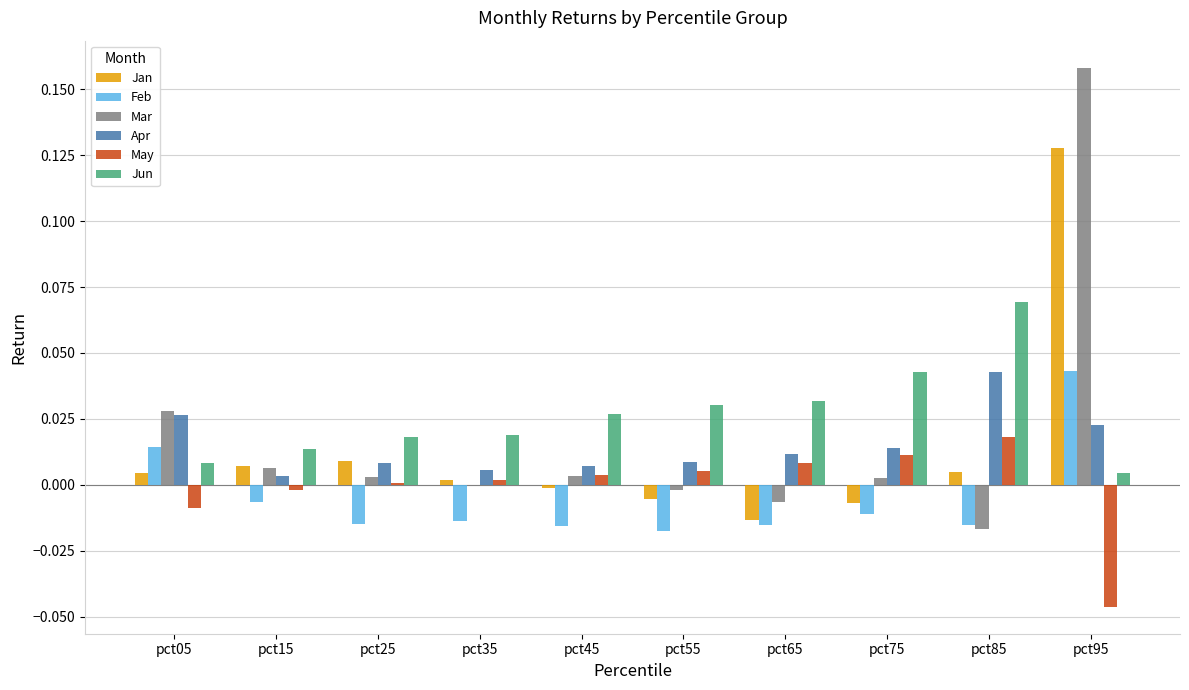

The Jan series shows 0.0 at pct25. True or false?

True